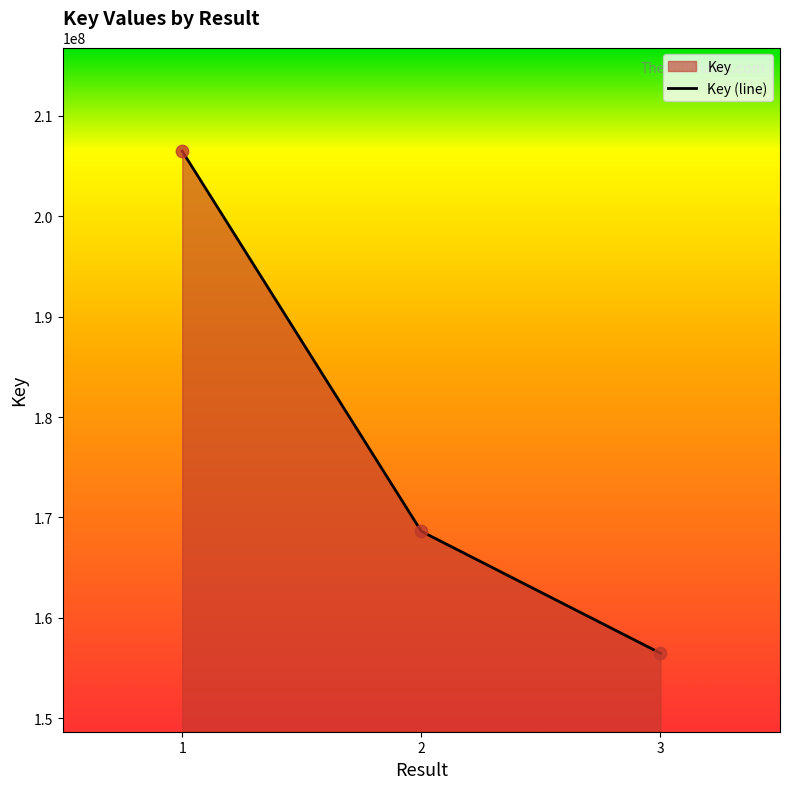

What is the change in value from 2 to 3?

-12138074